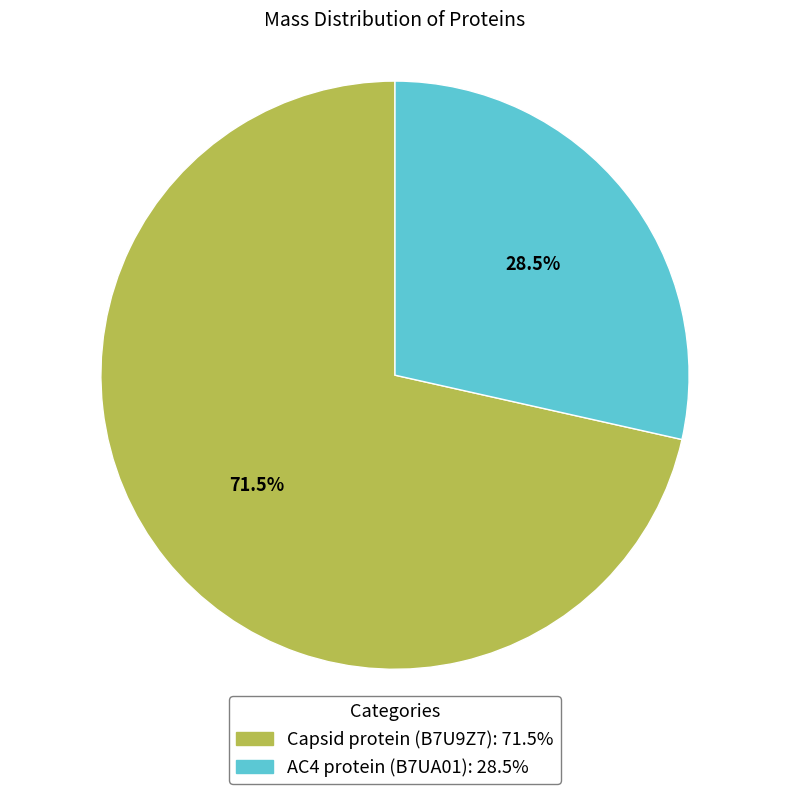

What is the ratio of the value at AC4 protein (B7UA01) to the value at Capsid protein (B7U9Z7)?

0.4